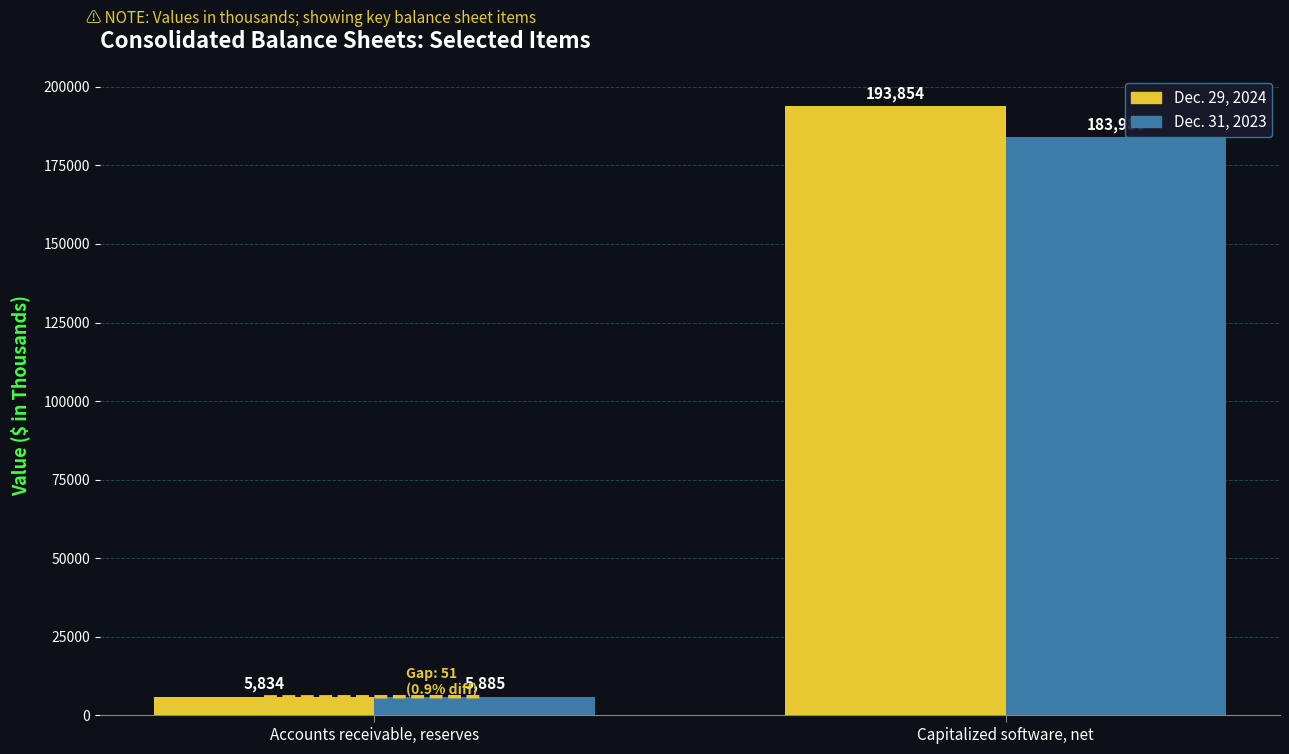

Is it true that Dec. 31, 2023 equals 292961 at Capitalized software, net?

False